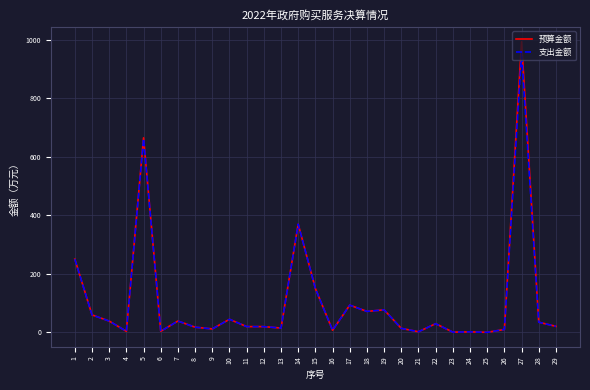

Which series has the widest spread of values?

预算金额